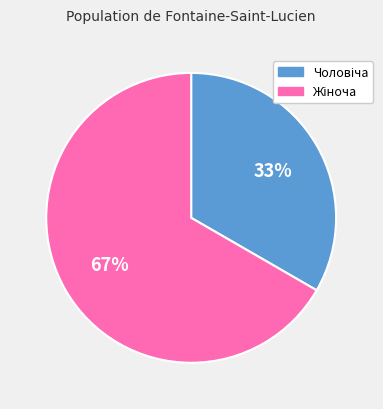

How many segments does this pie chart have?

2